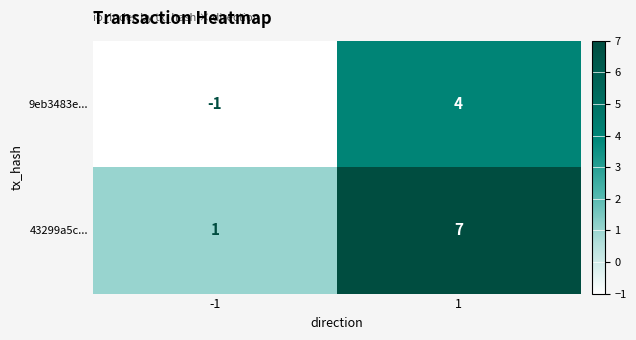

What is the sum of the 9eb3483e... values at -1 and 1?

3